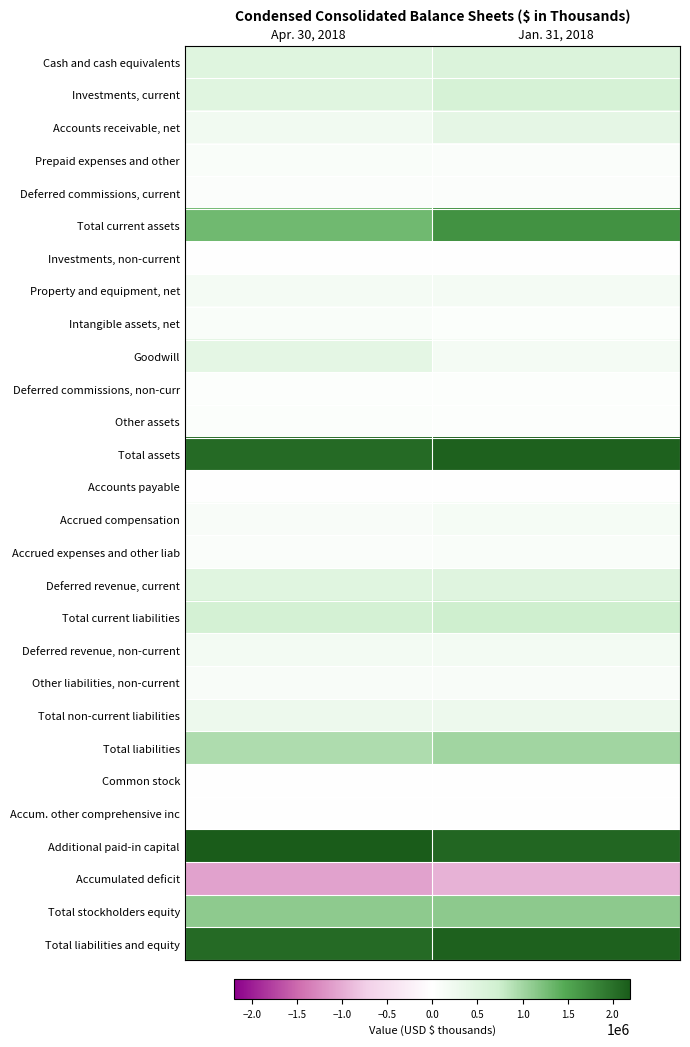

Which series changed the most between Apr. 30, 2018 and Jan. 31, 2018?

Total current assets